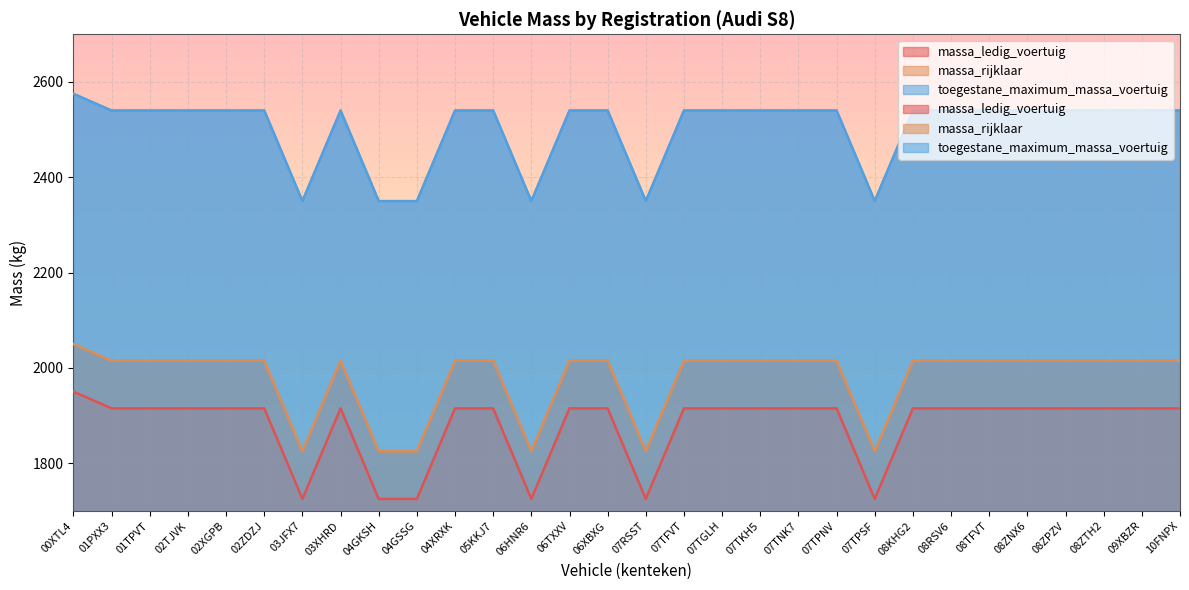

True or false: massa_rijklaar has more than 1 points higher than both neighbors.

False